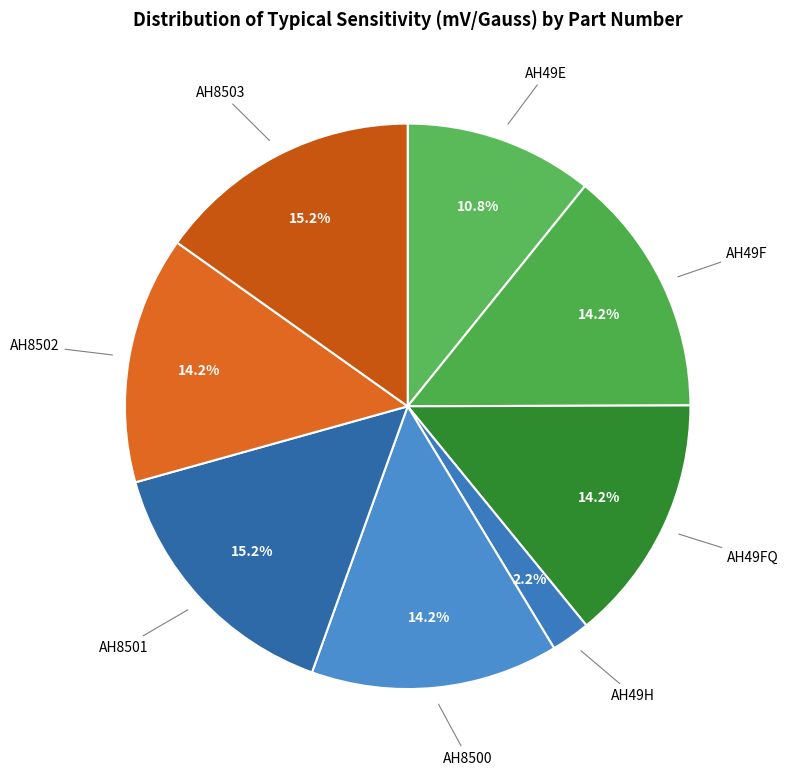

Count the number of slices in the pie.

8